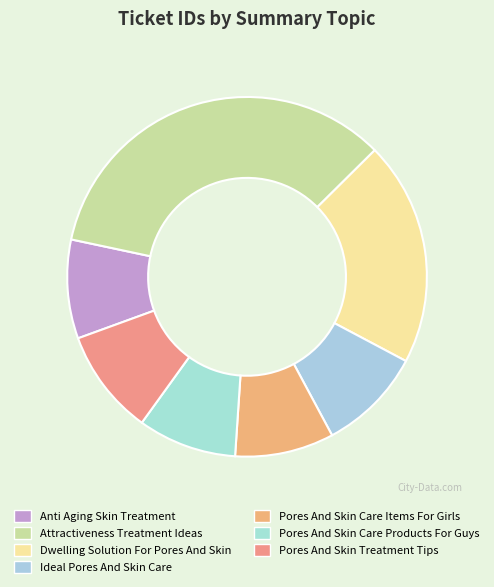

What is the change in value from Ideal Pores And Skin Care to Pores And Skin Care Products For Guys?

-82